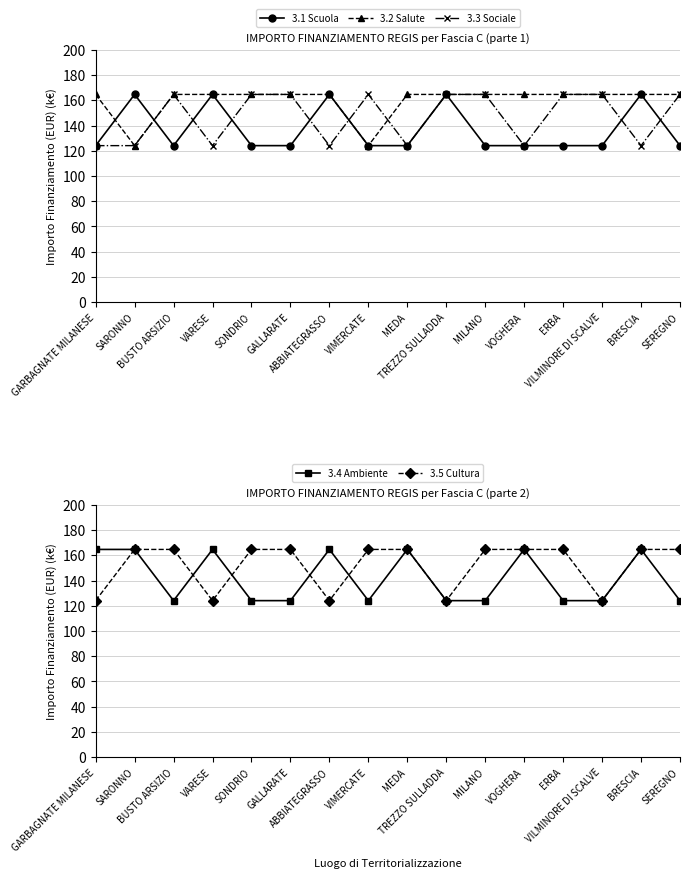

How many intersections are there between 3.2 Salute and 3.5 Cultura?

2